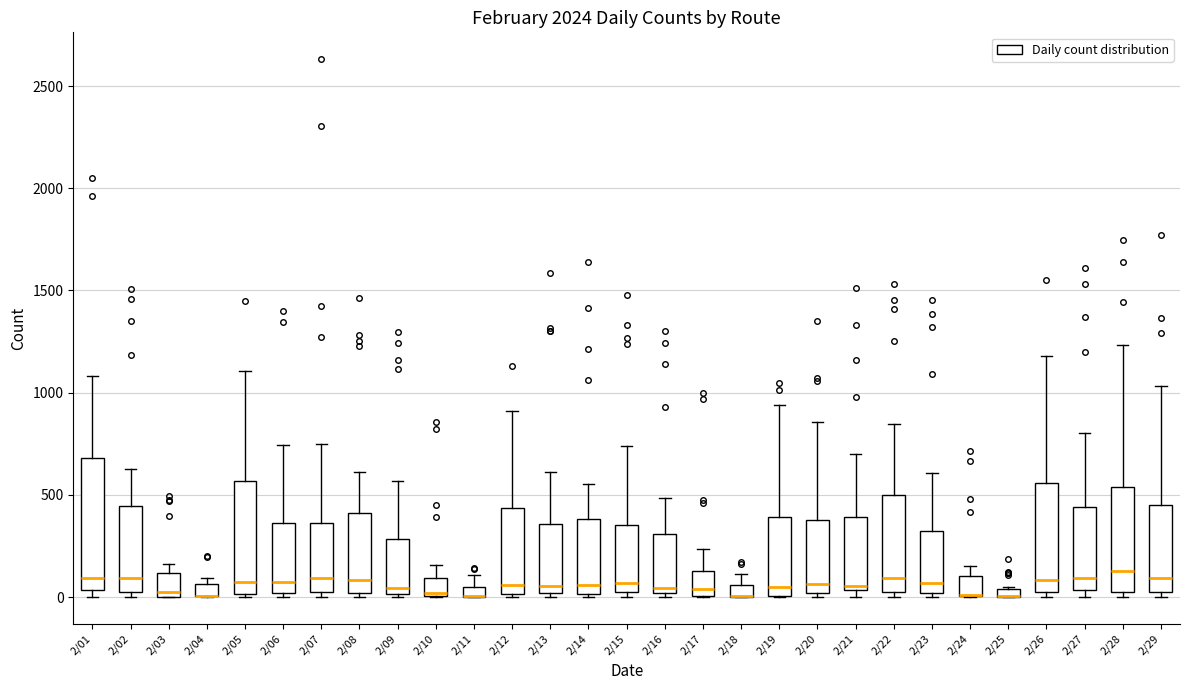

Where does the upper whisker of the box for 2/19 end on the y-axis? The values are not printed on the chart, so give them approximately, as read against the axis.

950